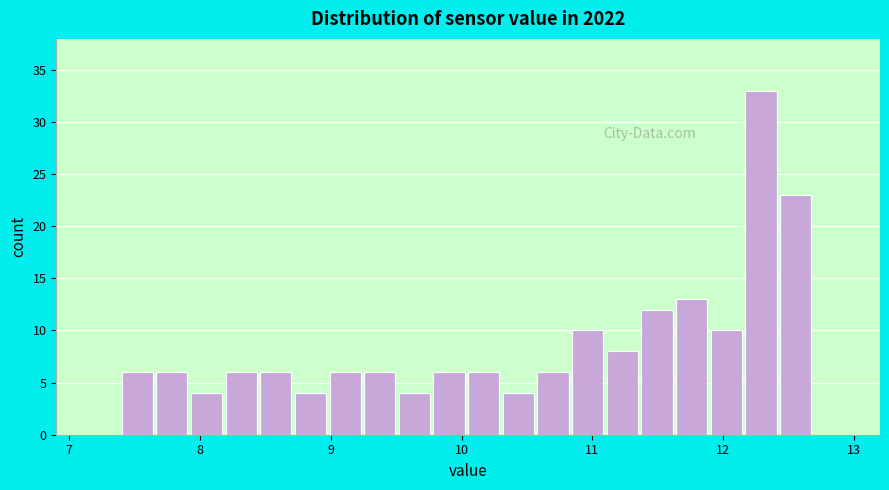

Read against the x-axis, roughly where is the centre of the tallest bar?

12.3